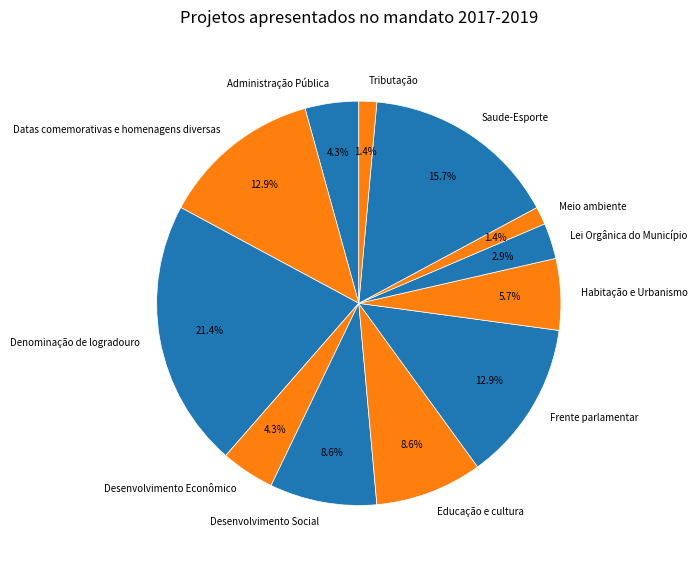

To the nearest percent, what percentage of the pie is Habitação e Urbanismo?

6%